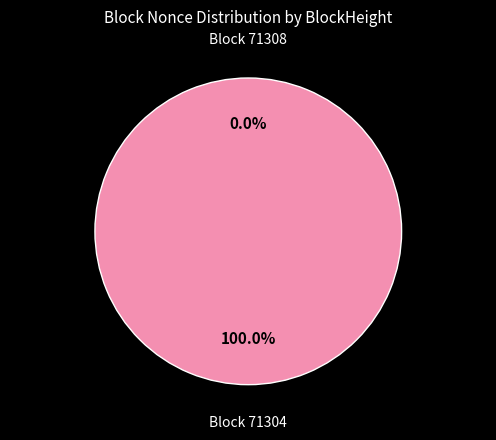

What is the change in value from 71308 to 71304?

+18222